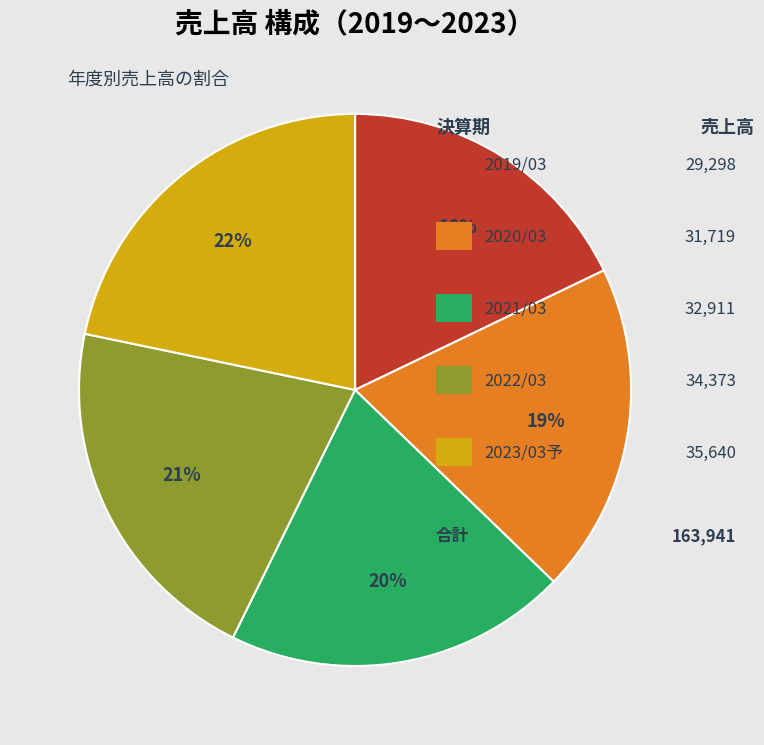

To the nearest percent, what is the average slice percentage?

20%